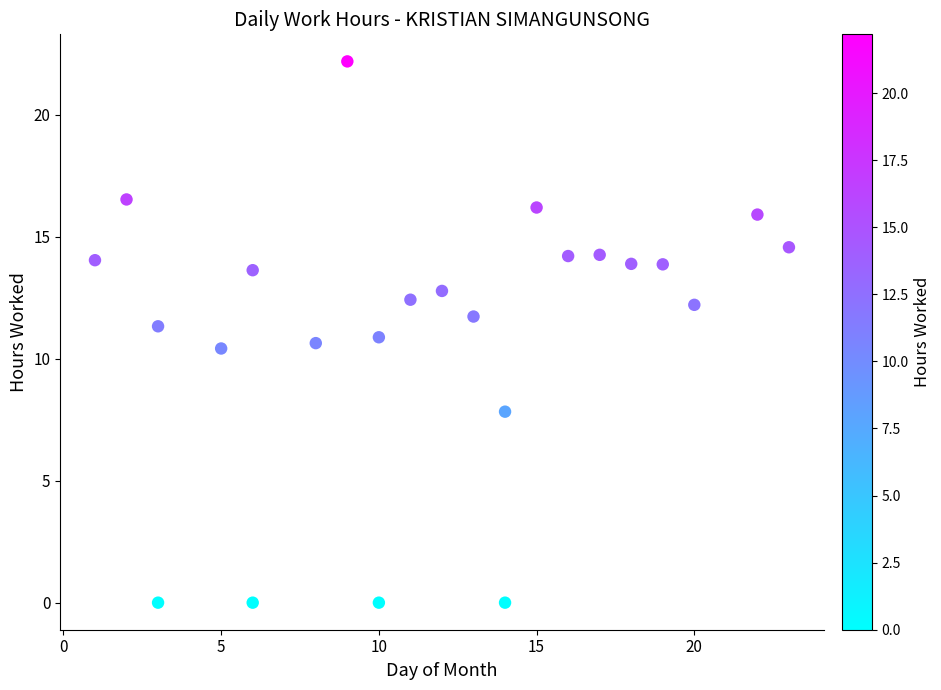

What is the range of X values (max minus min)?

22.0